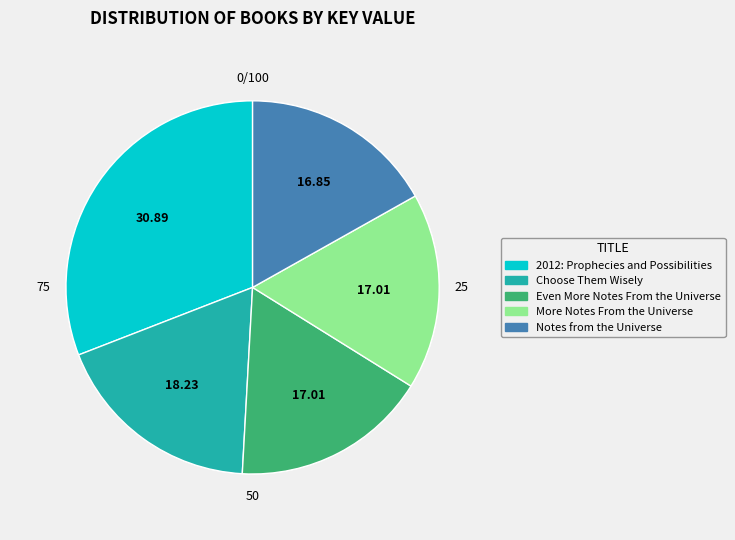

Does Notes from the Universe account for over 50% of the chart?

No